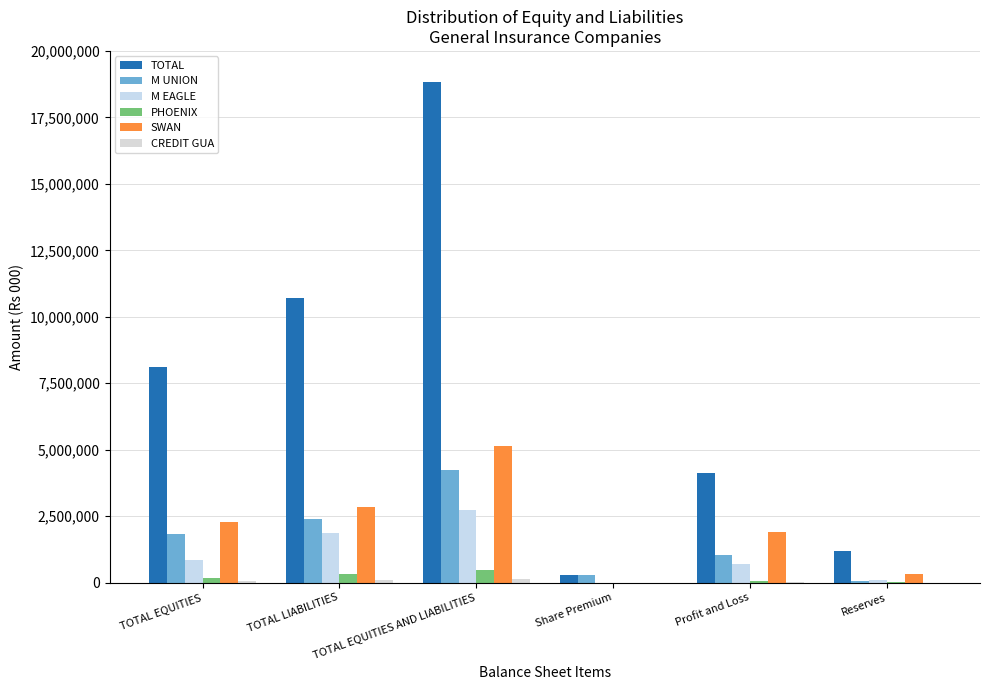

Between TOTAL LIABILITIES and TOTAL EQUITIES AND LIABILITIES, which is larger?

TOTAL EQUITIES AND LIABILITIES